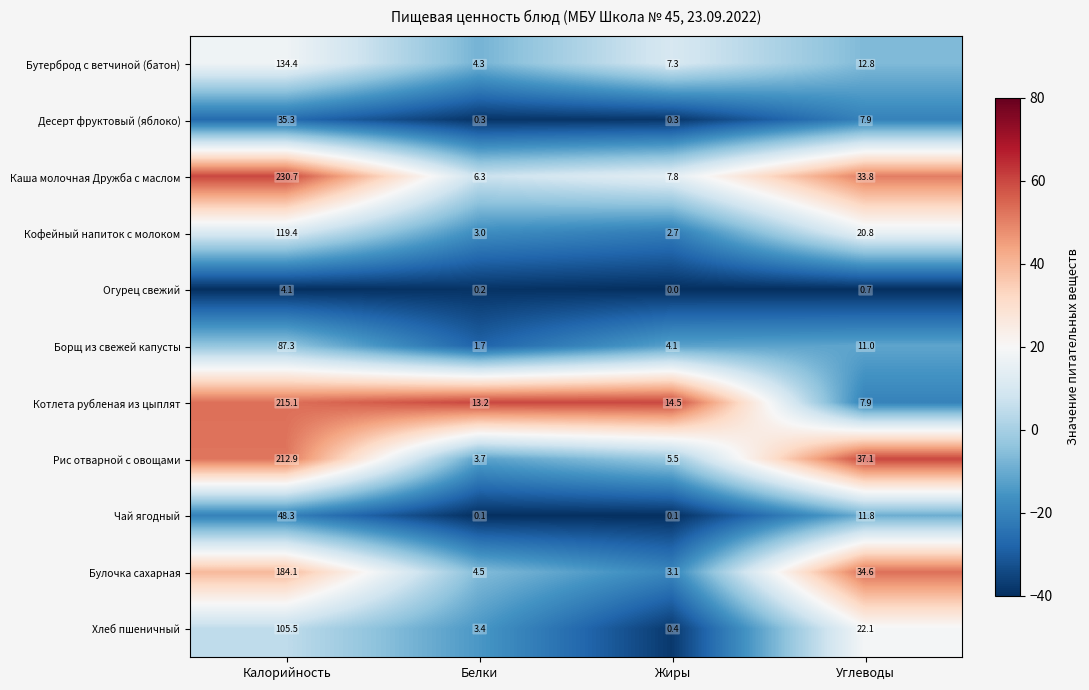

What is the average value of the Борщ из свежей капусты series?

26.0